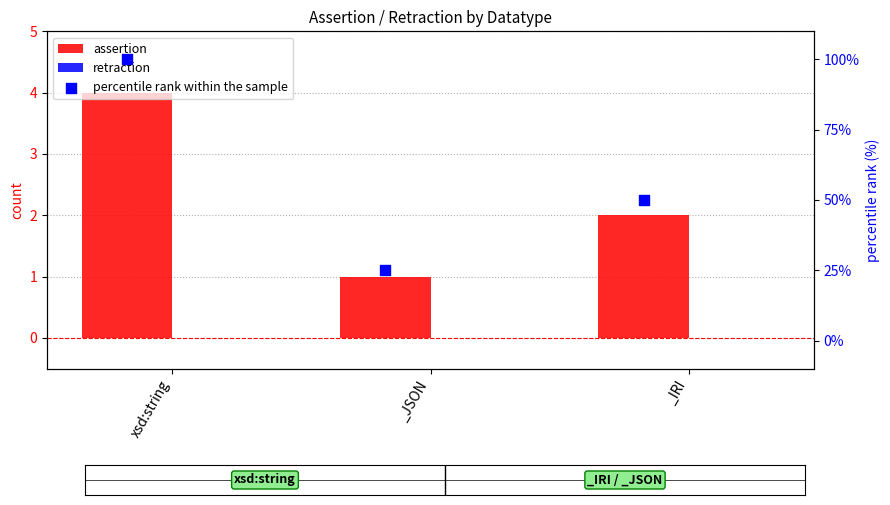

What are all the series names shown in the legend?

assertion, retraction, percentile rank within the sample